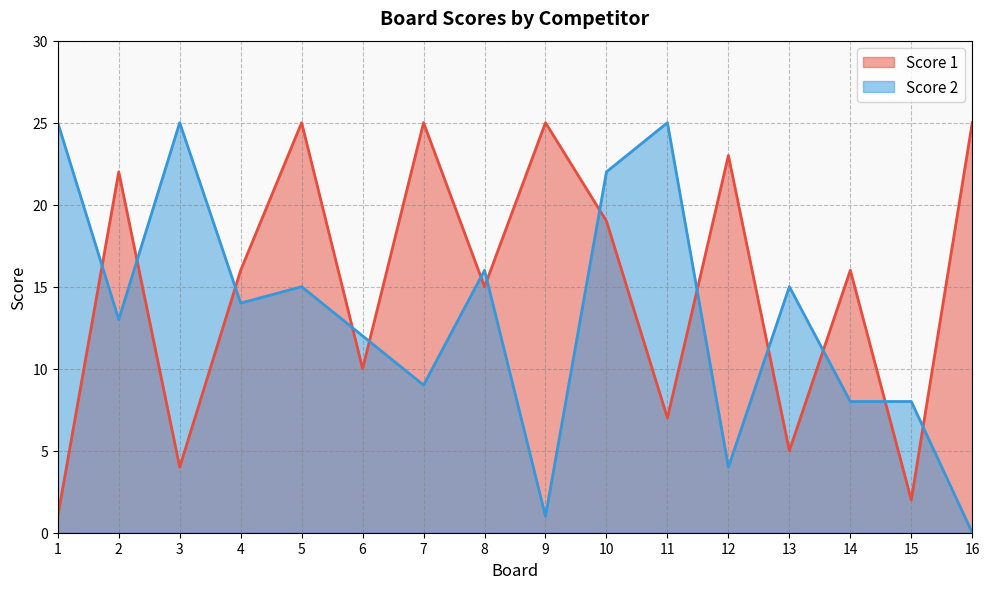

At which category does Score 2 reach its first local valley?

2